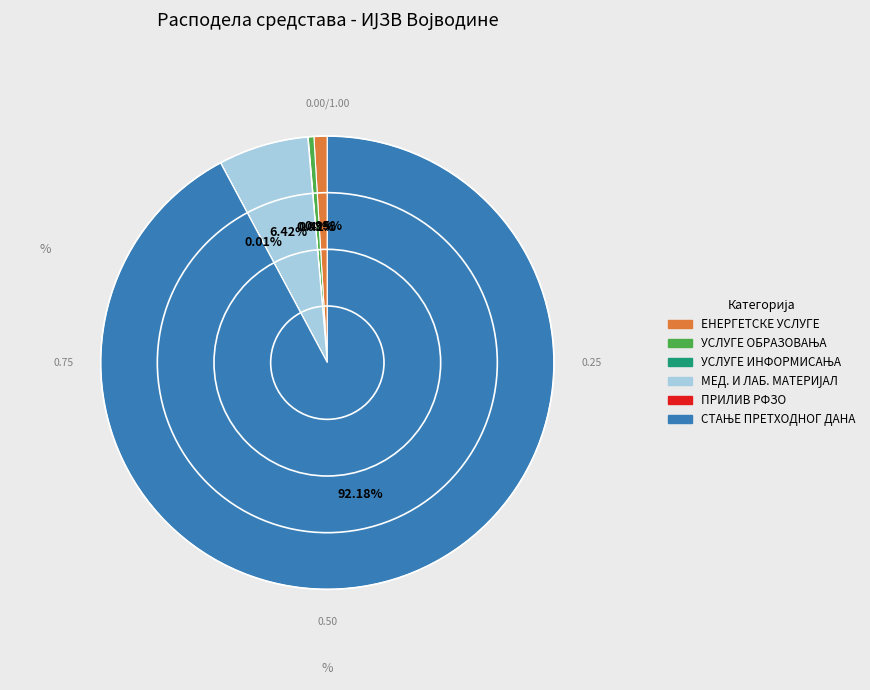

To the nearest percent, what is the difference between the largest and smallest slice percentages?

92%